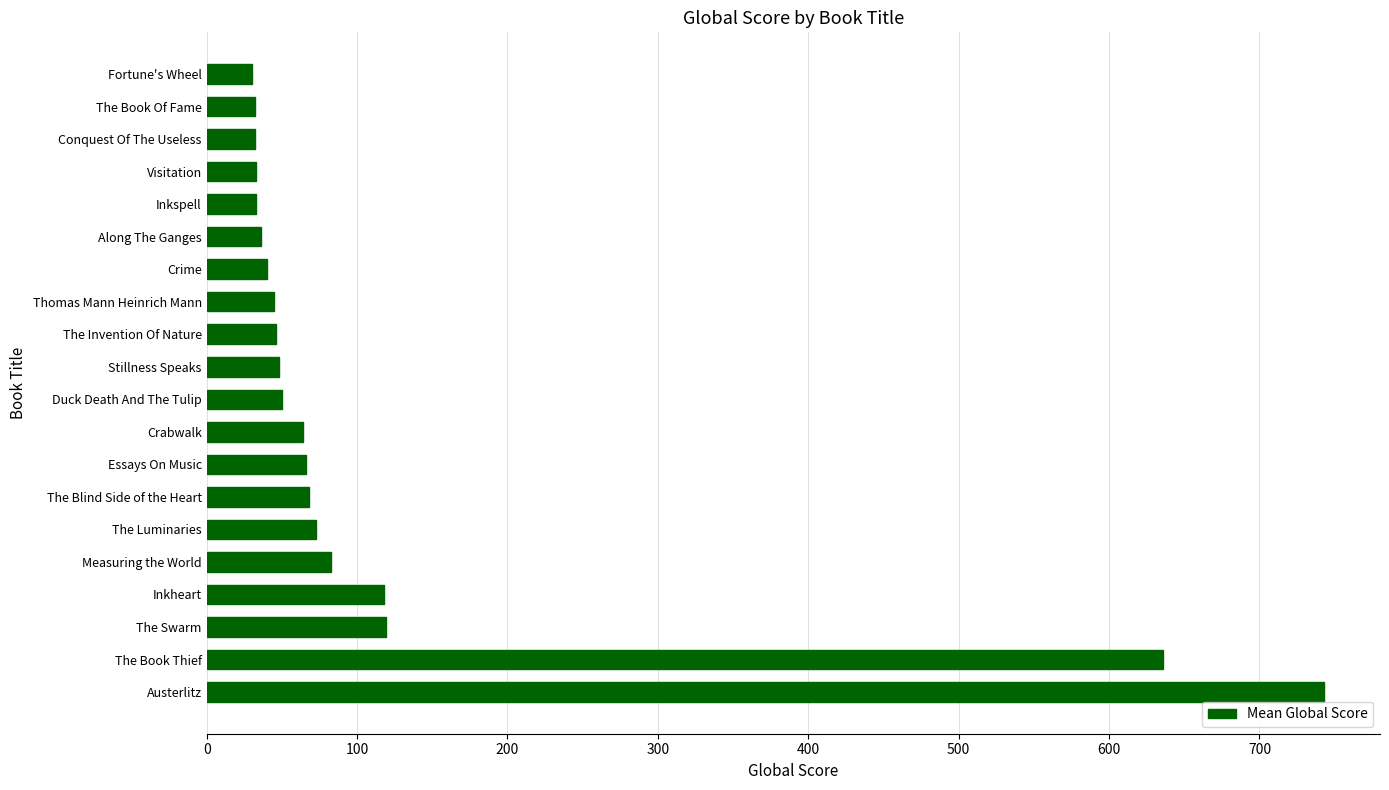

Approximately how many times larger is the value at The Invention Of Nature compared to Along The Ganges?

1.3